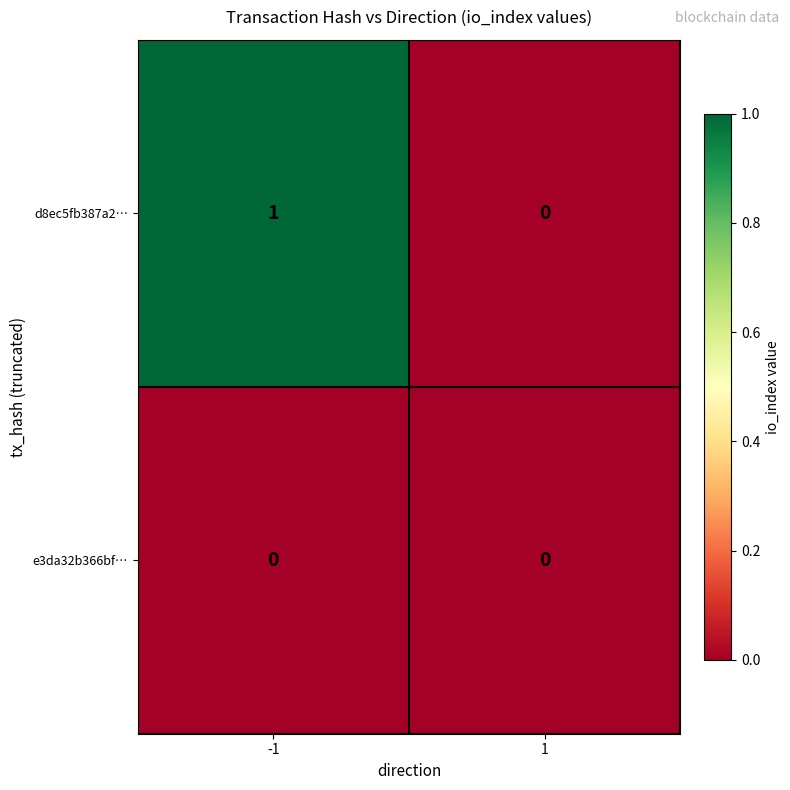

Reading left to right, list all the values displayed in this chart.

d8ec5fb387a2…: -1=1	1=0
e3da32b366bf…: -1=0	1=0